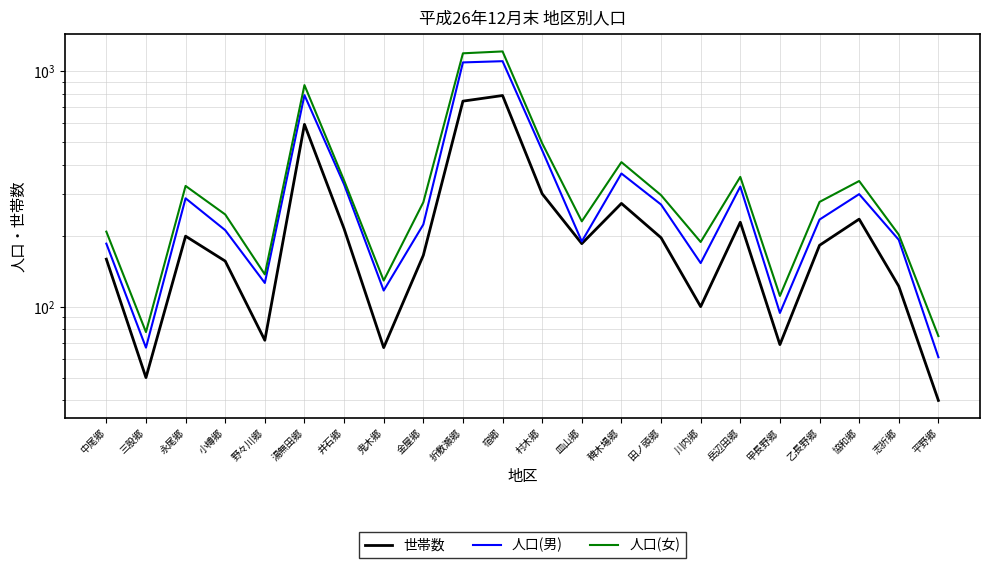

Which series has the largest total across all categories?

人口(女)